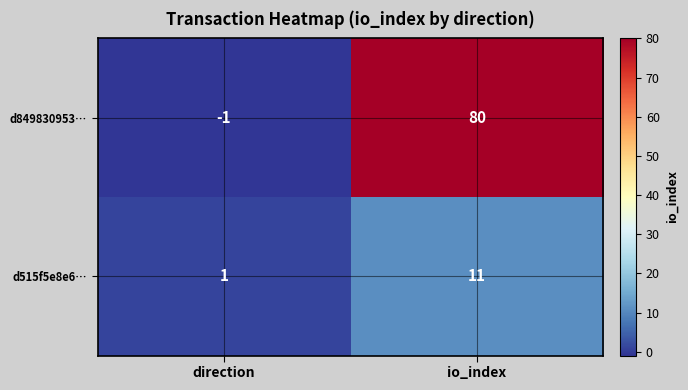

The d849830953… series shows -1 at direction. True or false?

True